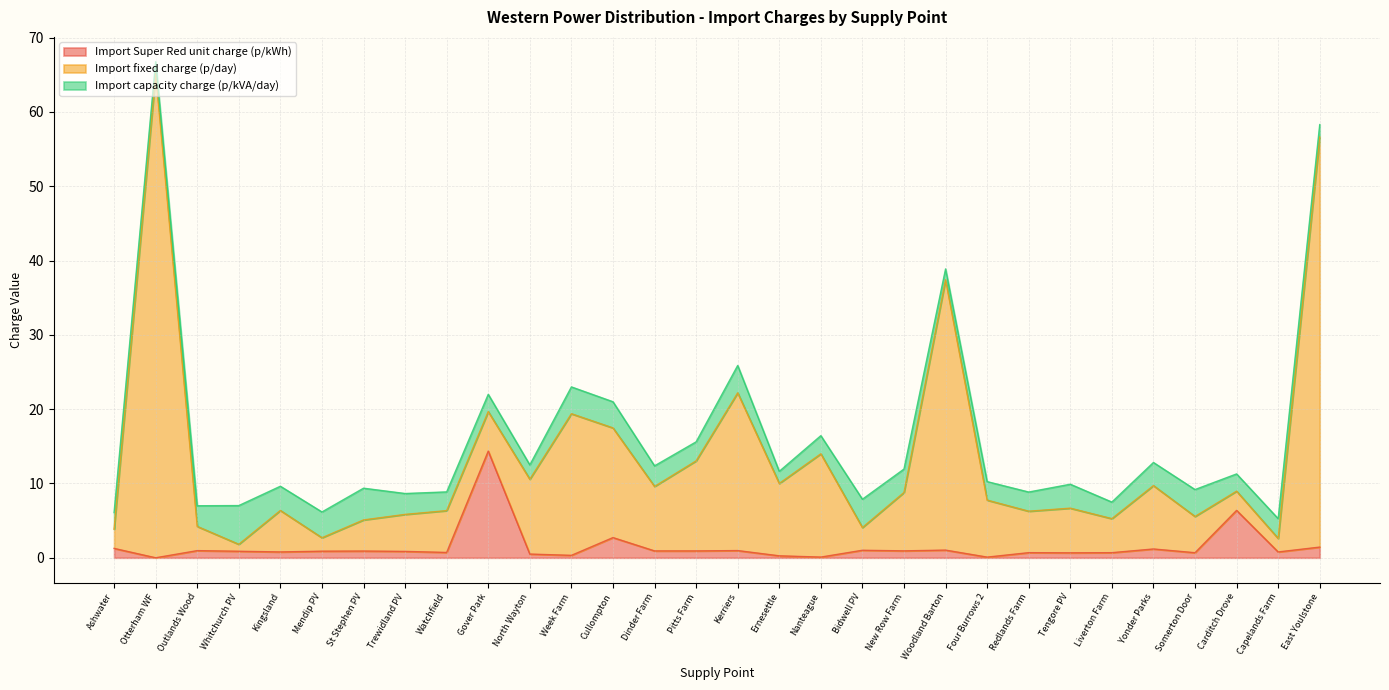

What is the label of the 9th point from the left?

Watchfield